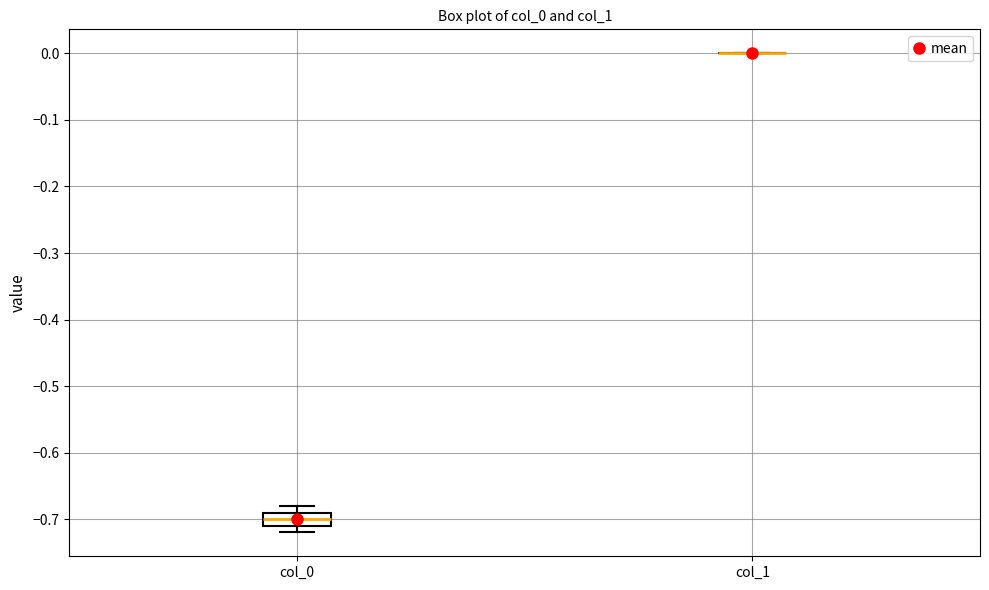

Which box is the tallest, from its lower edge to its upper edge?

col_0